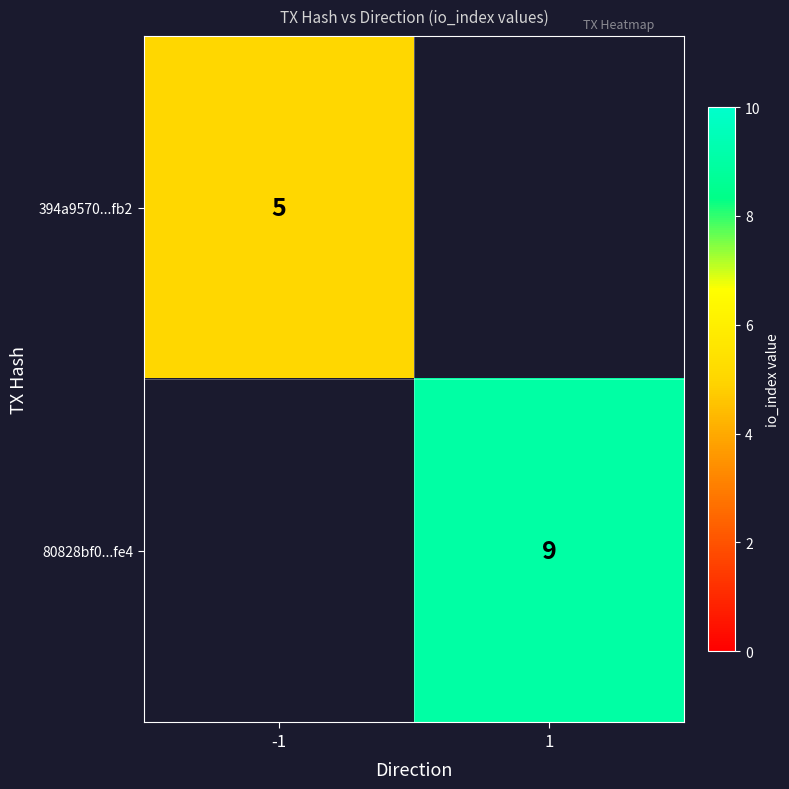

Is the value of 80828bf0...fe4 at 1 greater than the value of 394a9570...fb2 at -1?

Yes